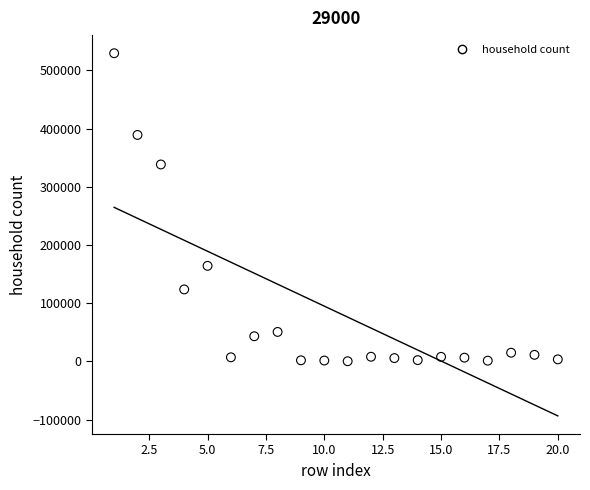

What is the range of Y values (max minus min)?

528868